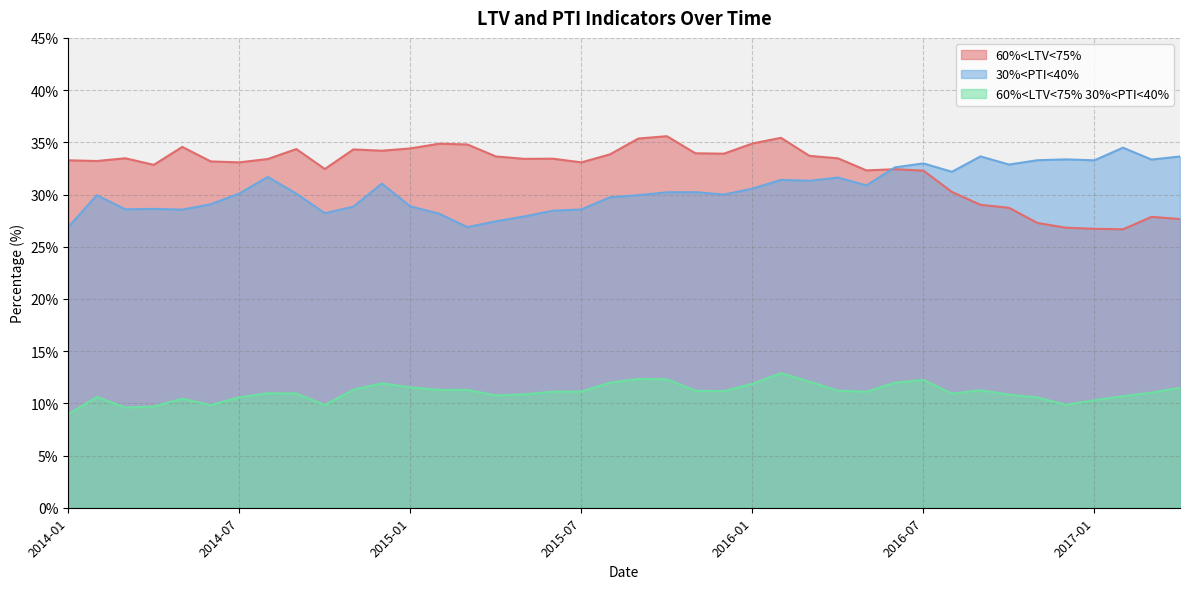

How many data points in 60%<LTV<75% are above 33?

26